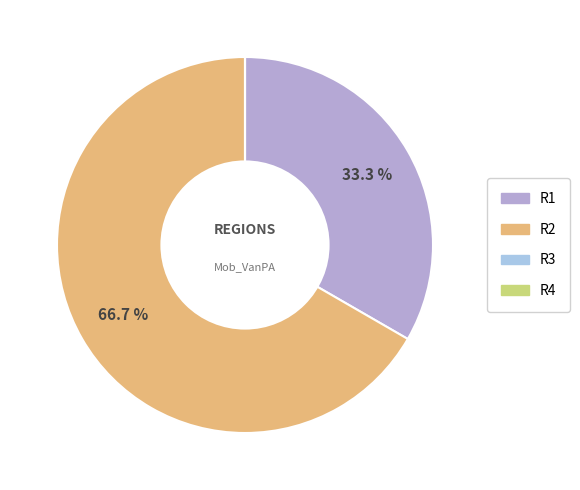

What is the change in value from R1 to R2?

+1